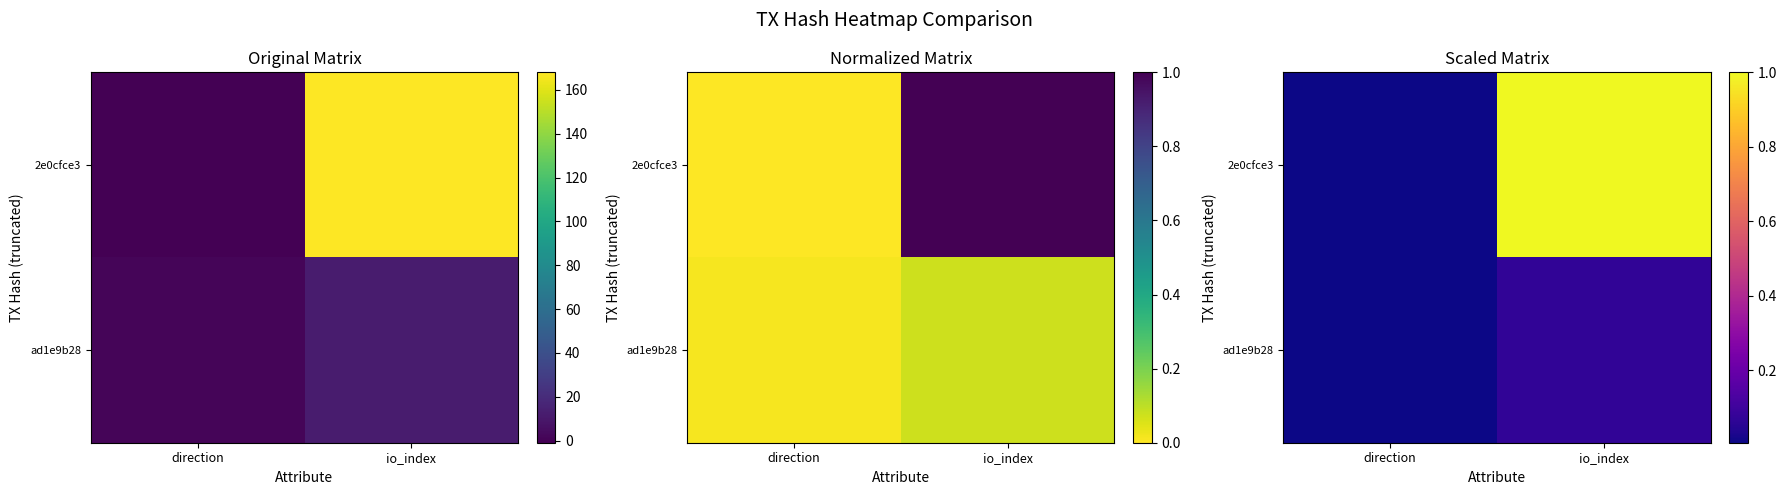

What is the greatest value displayed?

1.0